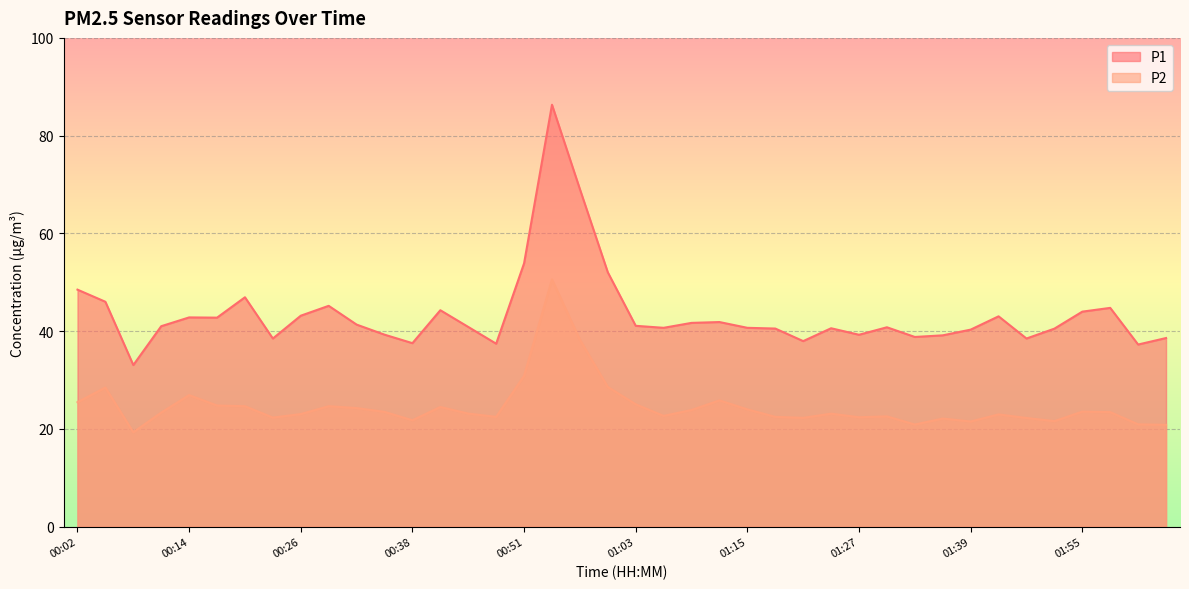

True or false: P1 and P2 intersect in this chart.

False